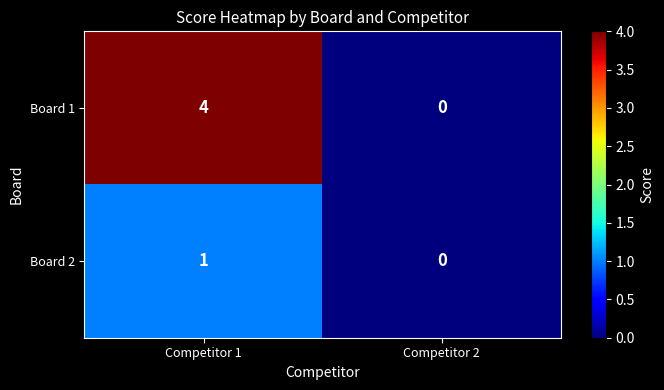

Which series has the largest total across all categories?

Board 1